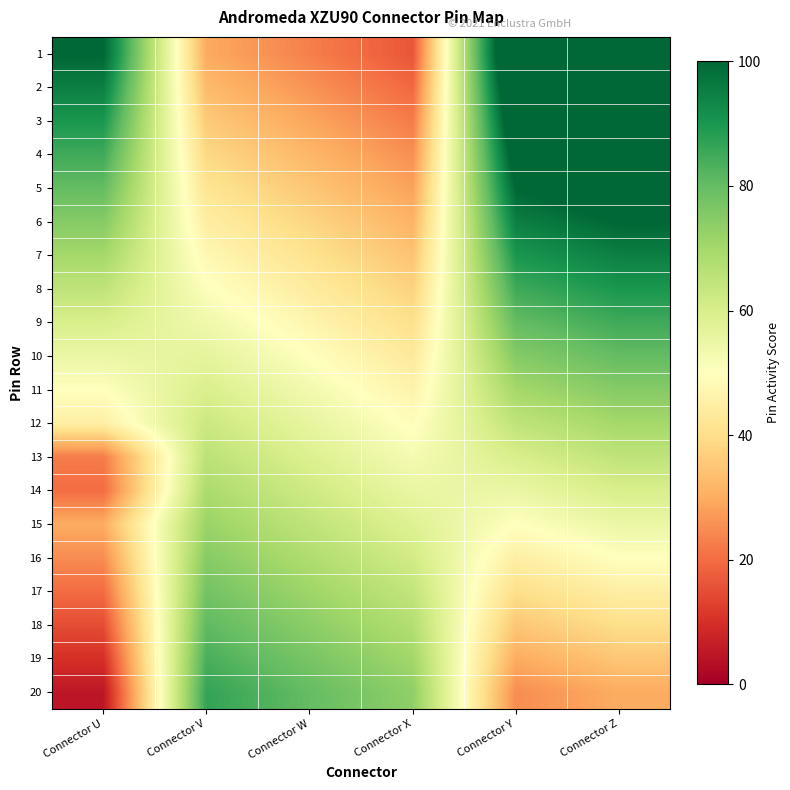

Which series has the widest spread of values?

1